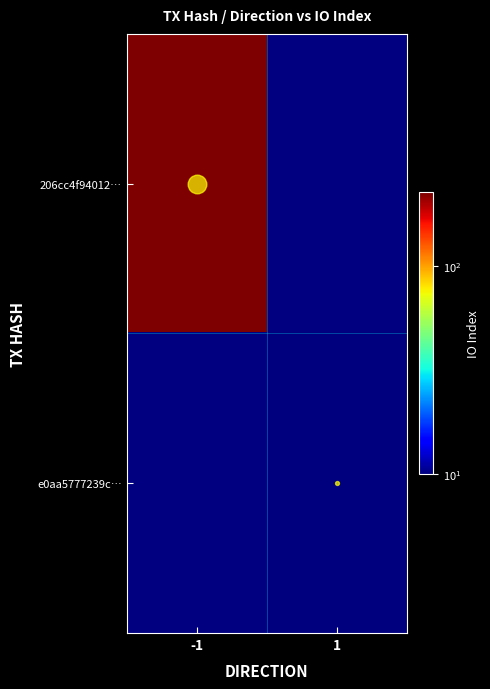

Which has a higher value, -1 or 1?

-1